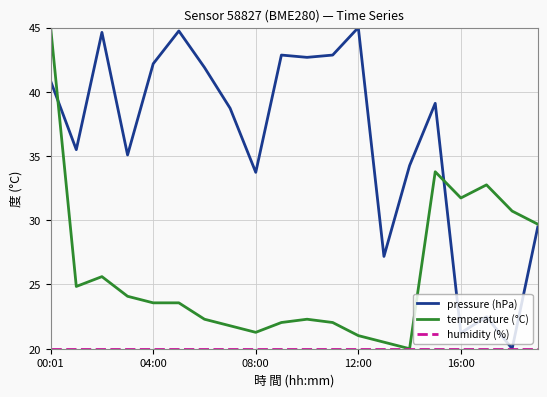

What is the minimum value shown in the chart?

20.0